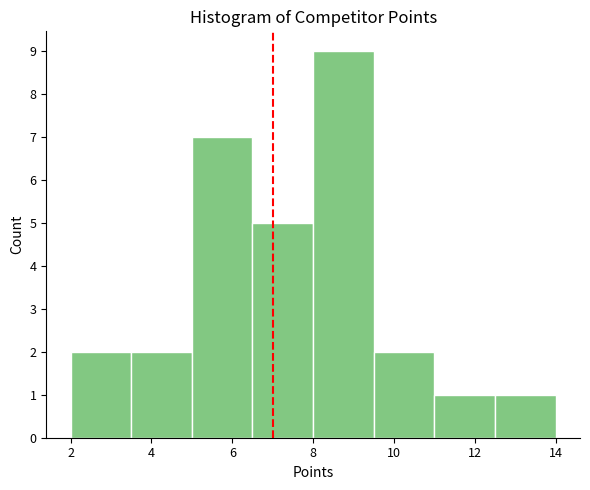

Over which range of the x-axis is the bar tallest?

8.0 to 9.5